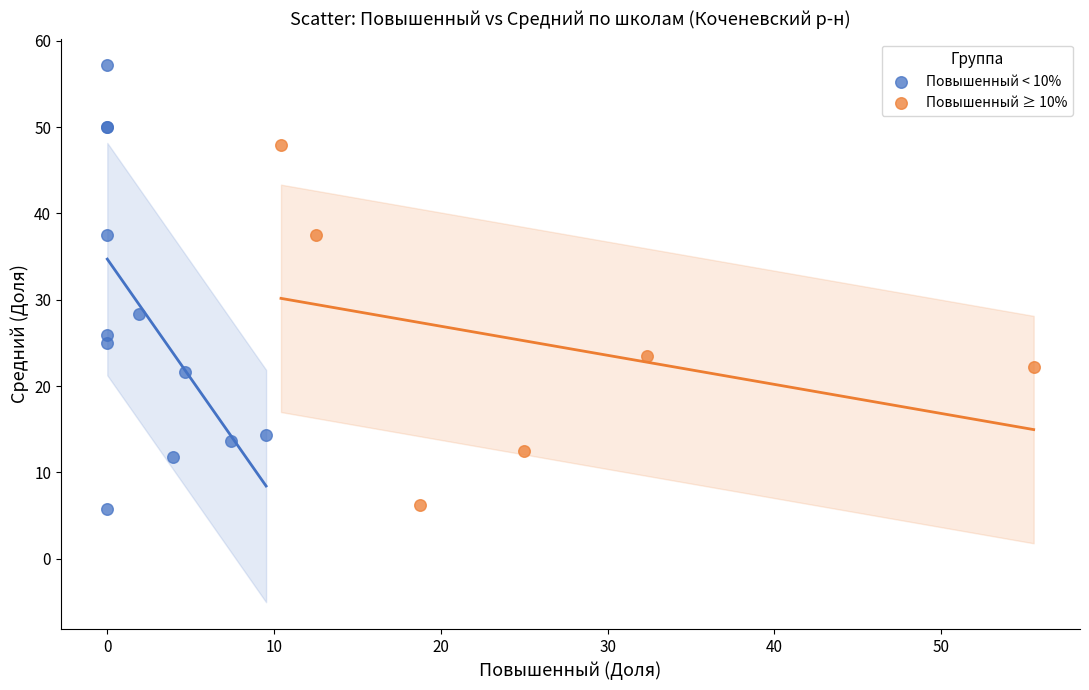

Which series has the widest spread of Y values?

Повышенный < 10%